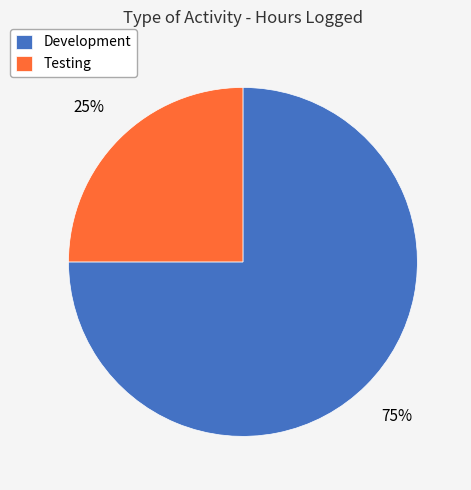

How many slices are in this pie chart?

2